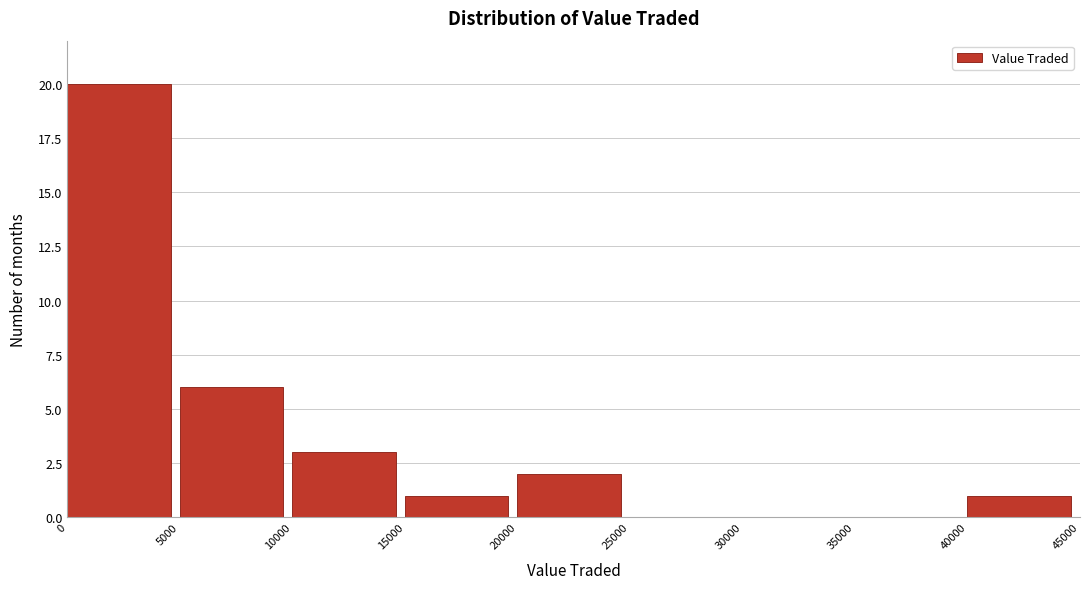

Reading left to right, transcribe this chart: for each bar, give the range it covers on the x-axis and its height. The values are not printed on the chart, so give them approximately, as read against the axis.

0 to 5000: 20
5000 to 10000: 6
10000 to 15000: 3
15000 to 20000: 1
20000 to 25000: 2
25000 to 30000: 0
30000 to 35000: 0
35000 to 40000: 0
40000 to 45000: 1